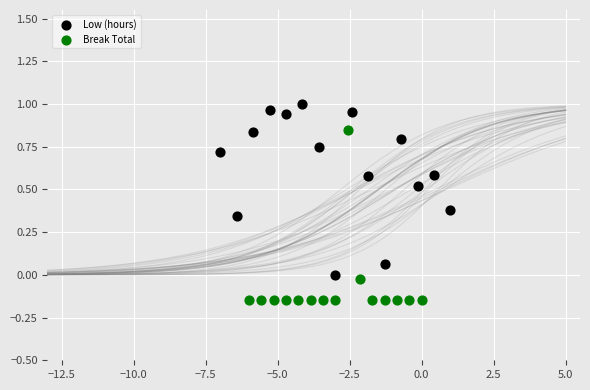

Which series contains the lowest Y value?

Break Total